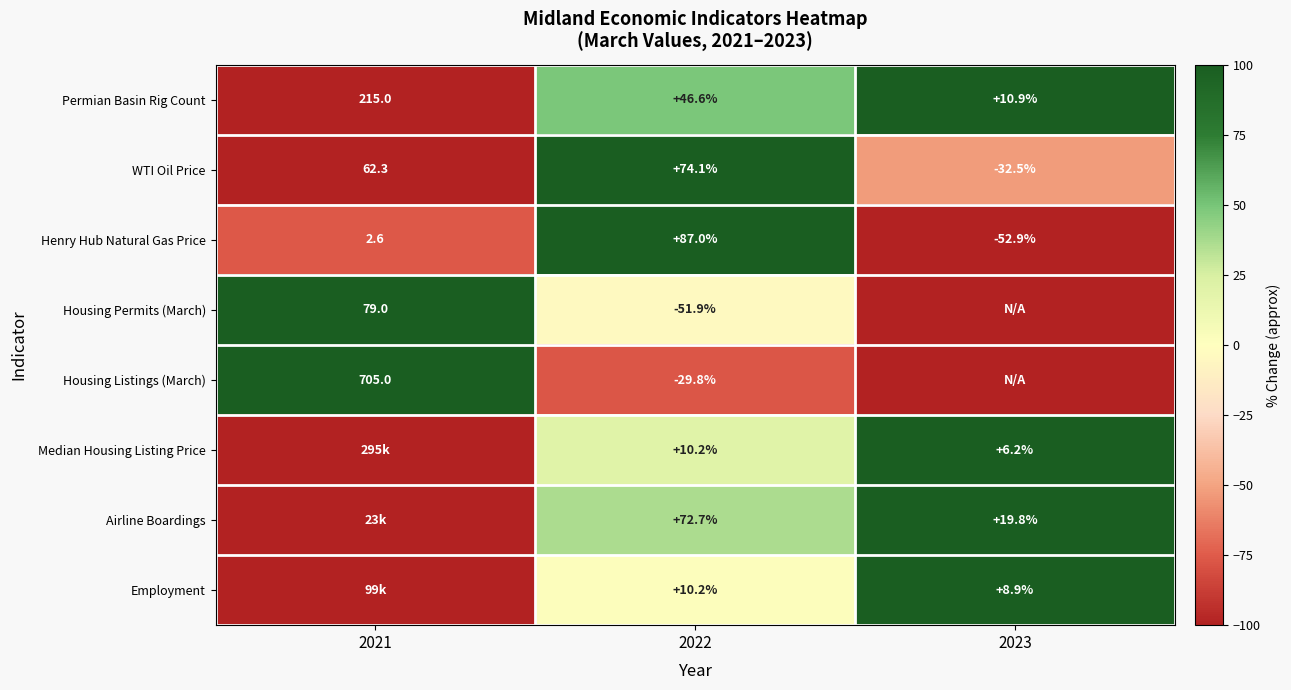

At how many categories does at least one series exceed 0?

3